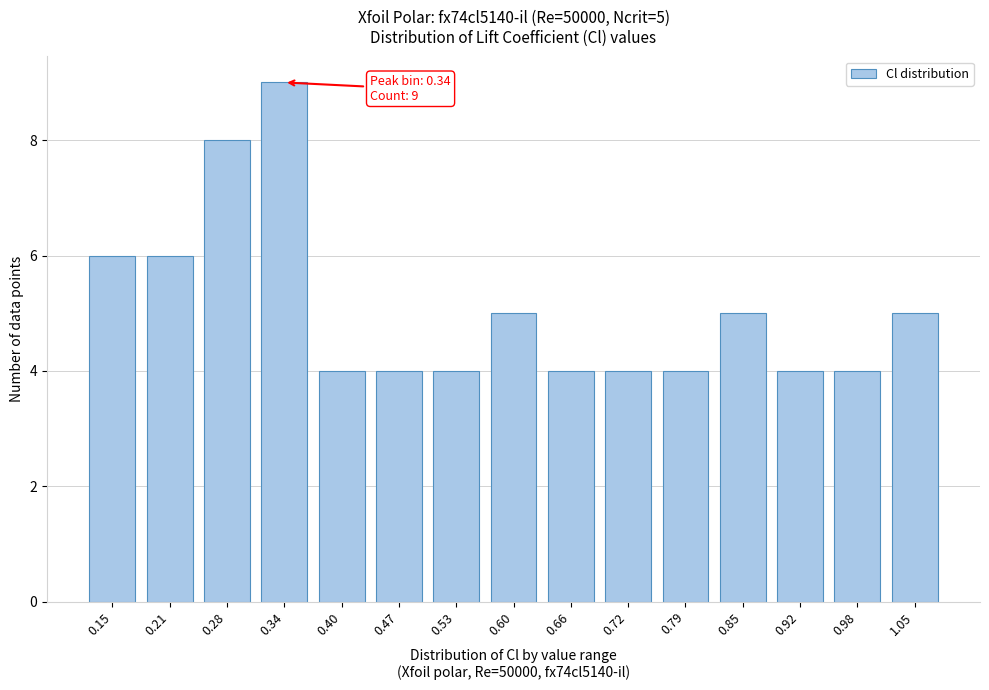

Reading left to right, list all the values displayed in this chart.

6	6	8	9	4	4	4	5	4	4	4	5	4	4	5